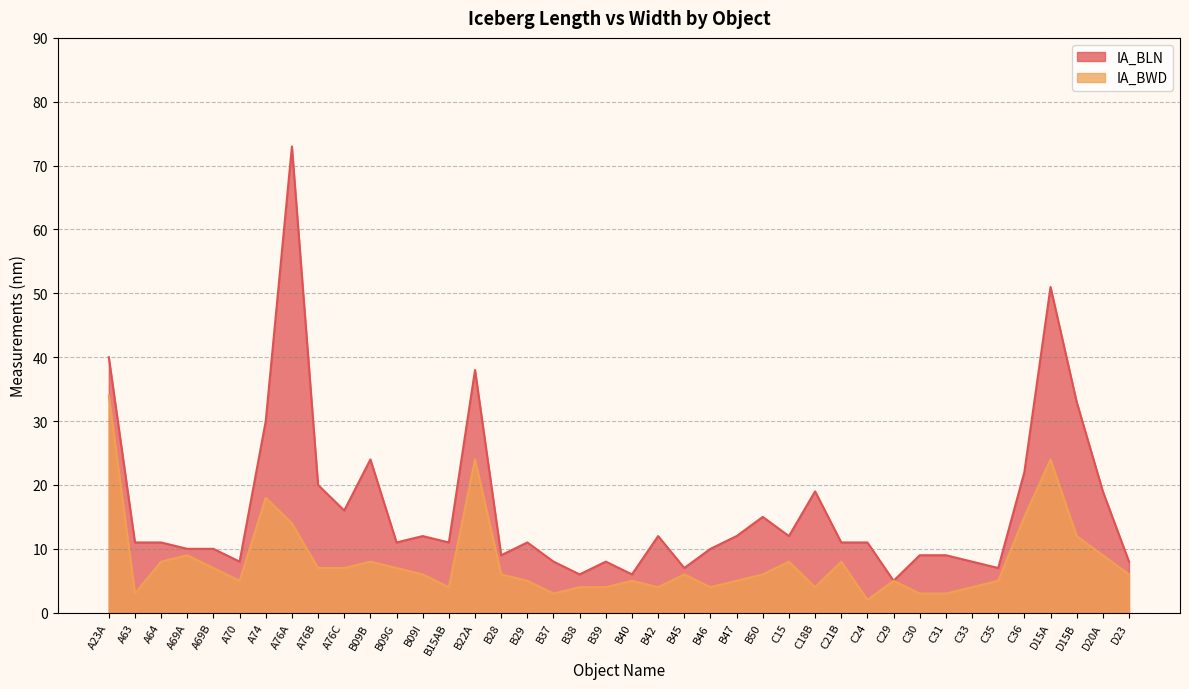

In IA_BLN, how many points are higher than both neighbors (excluding endpoints)?

10